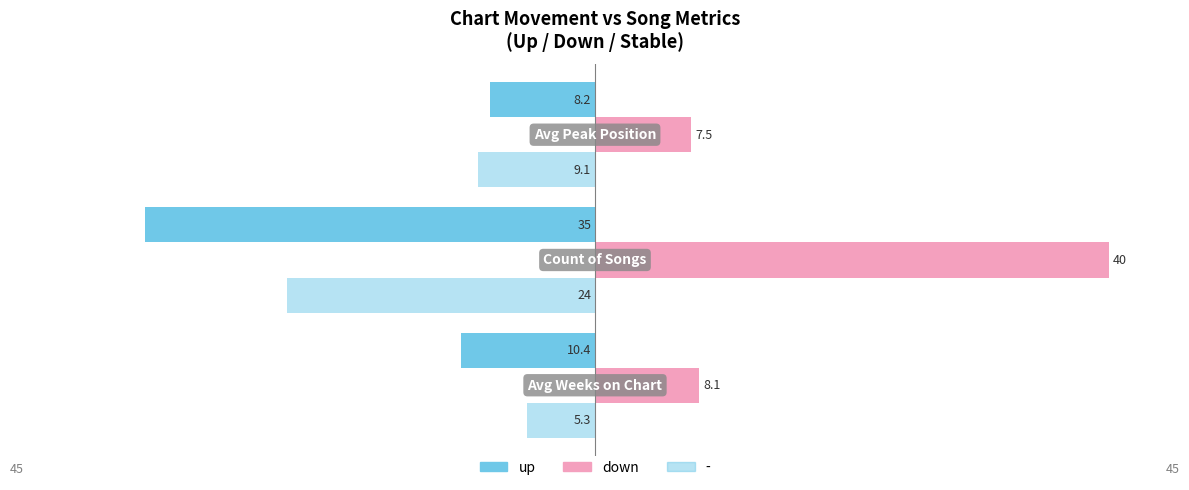

Which series has the largest range (max minus min)?

down